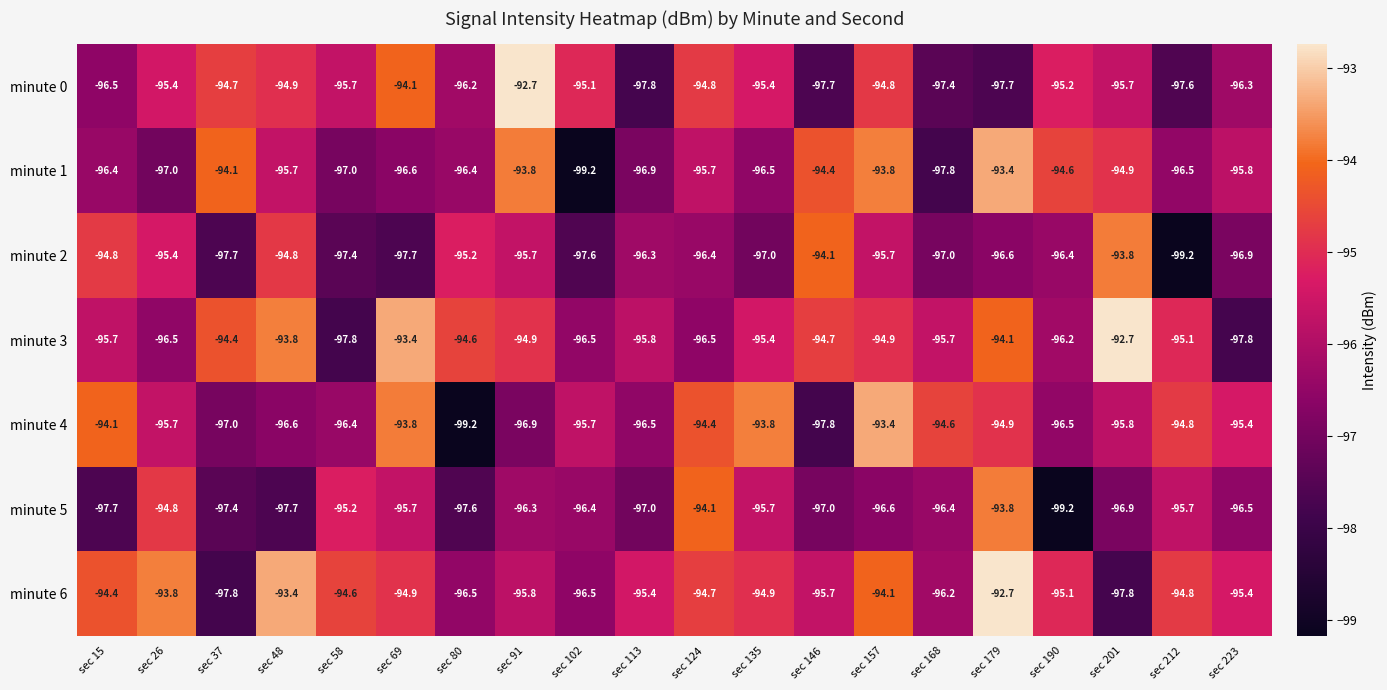

What is the maximum value shown in the chart?

-92.7